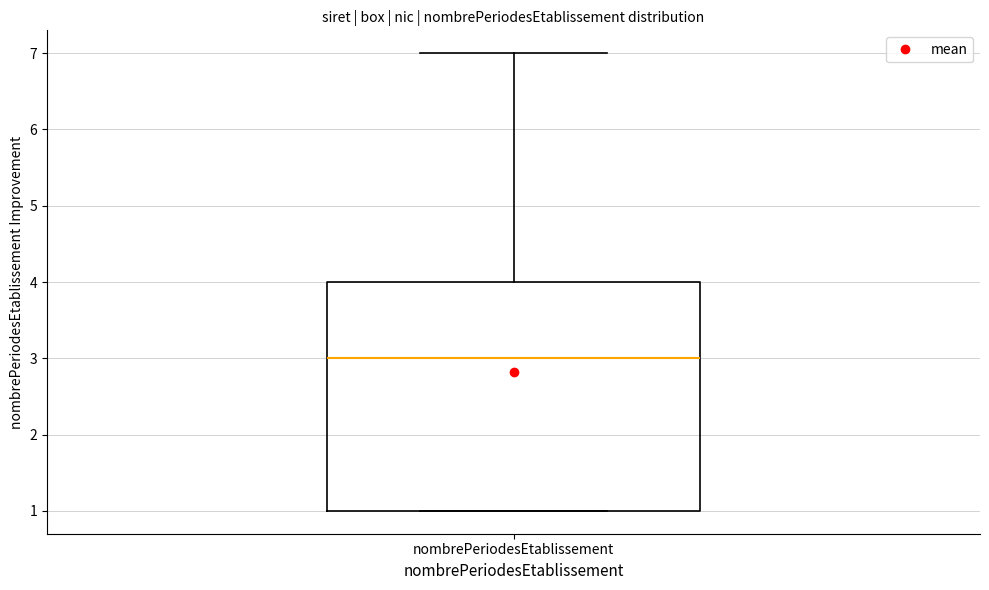

Where does the median line of the box for nombrePeriodesEtablissement sit on the y-axis? The values are not printed on the chart, so give them approximately, as read against the axis.

3